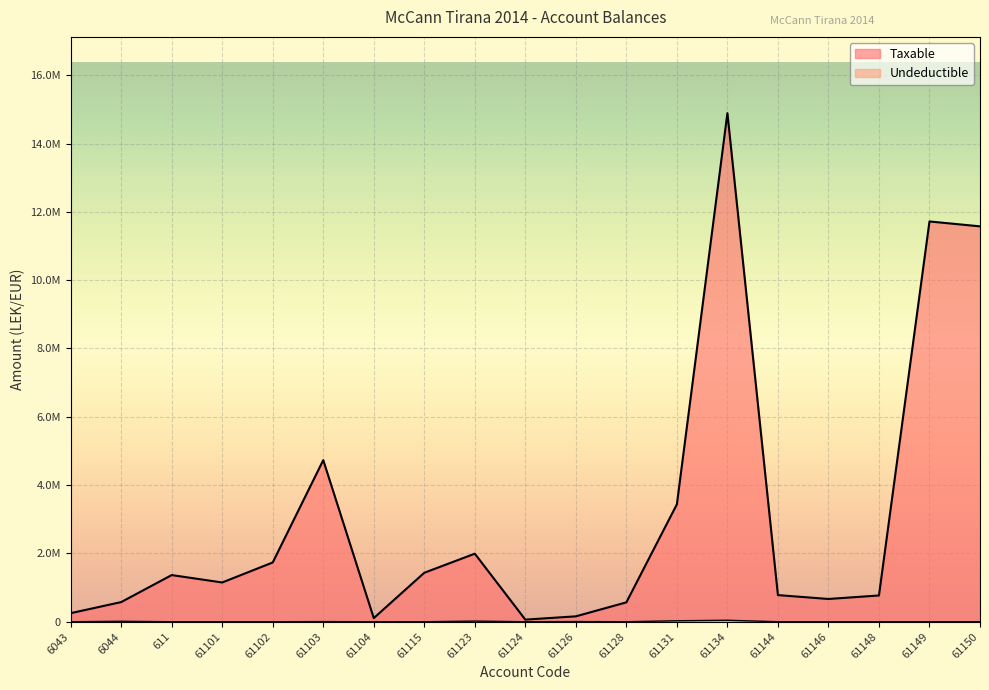

How many data points does each series have?

19